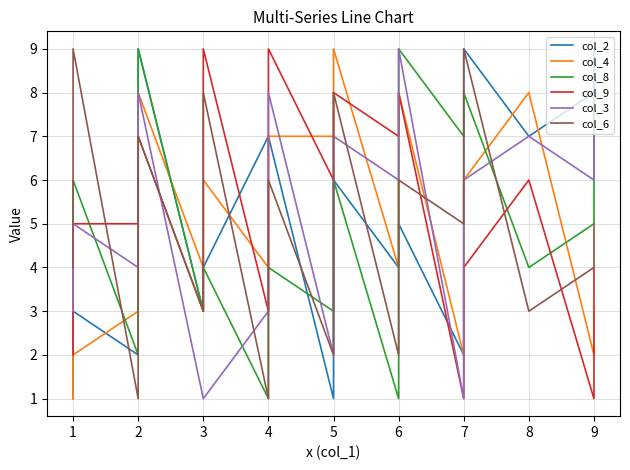

Between 4 and 7, which series saw the biggest shift?

col_8